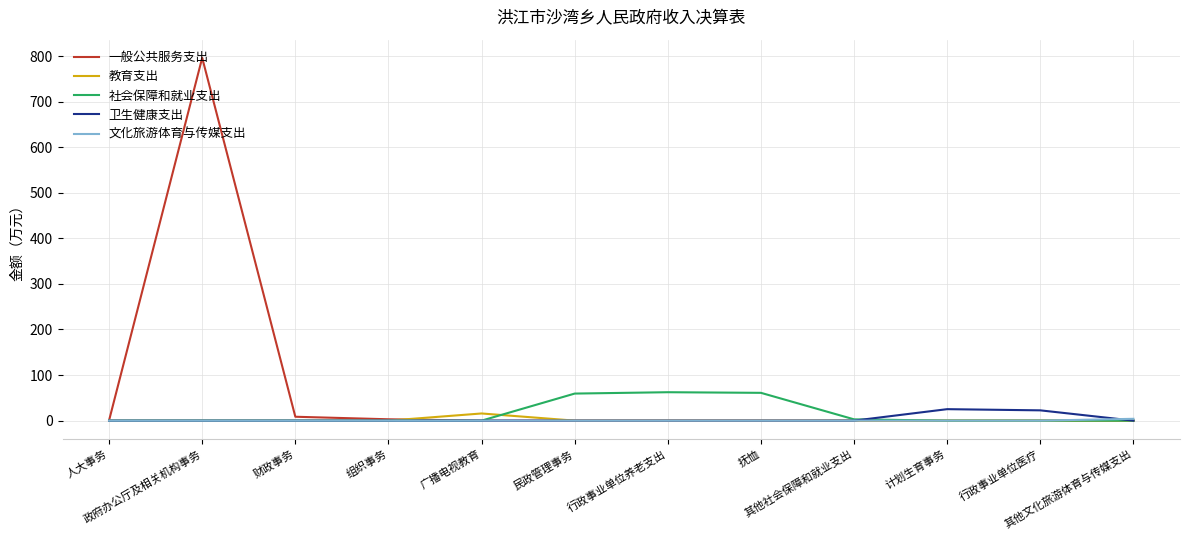

What is the difference between the second highest and minimum values in the 一般公共服务支出 series?

8.5